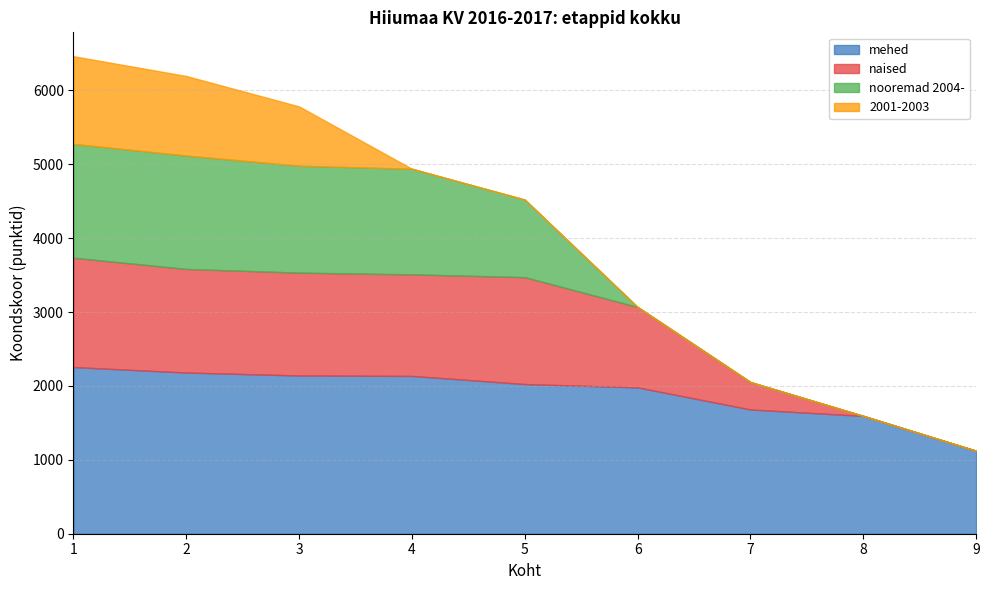

The naised series shows 1392 at 3. True or false?

True